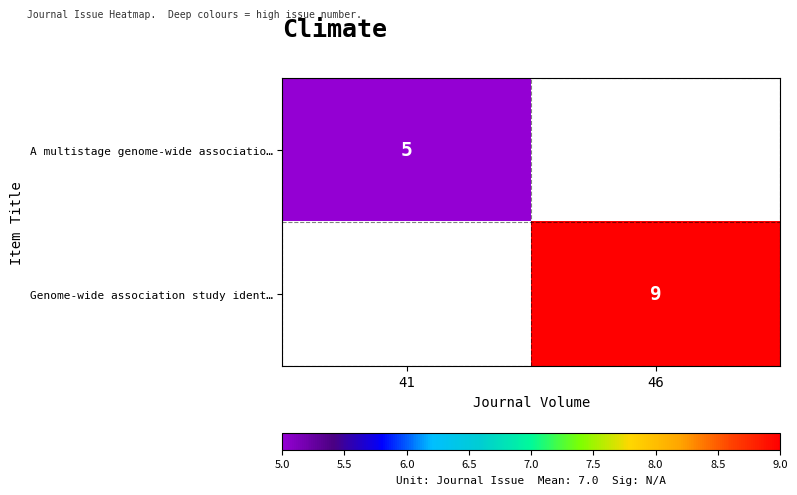

At how many categories does at least one series exceed 7?

1